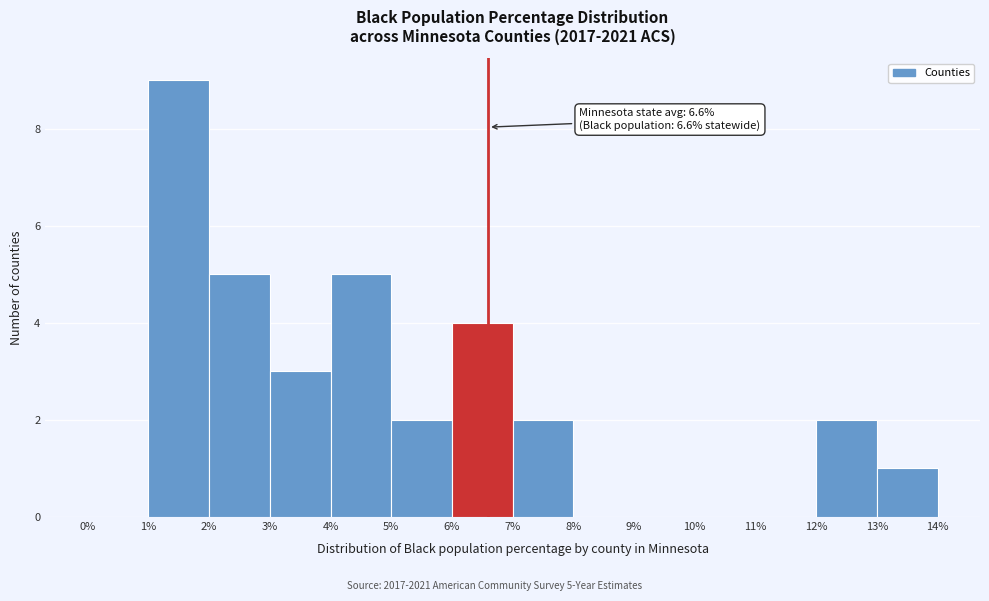

Over which range of the x-axis is the bar tallest?

1% to 2%